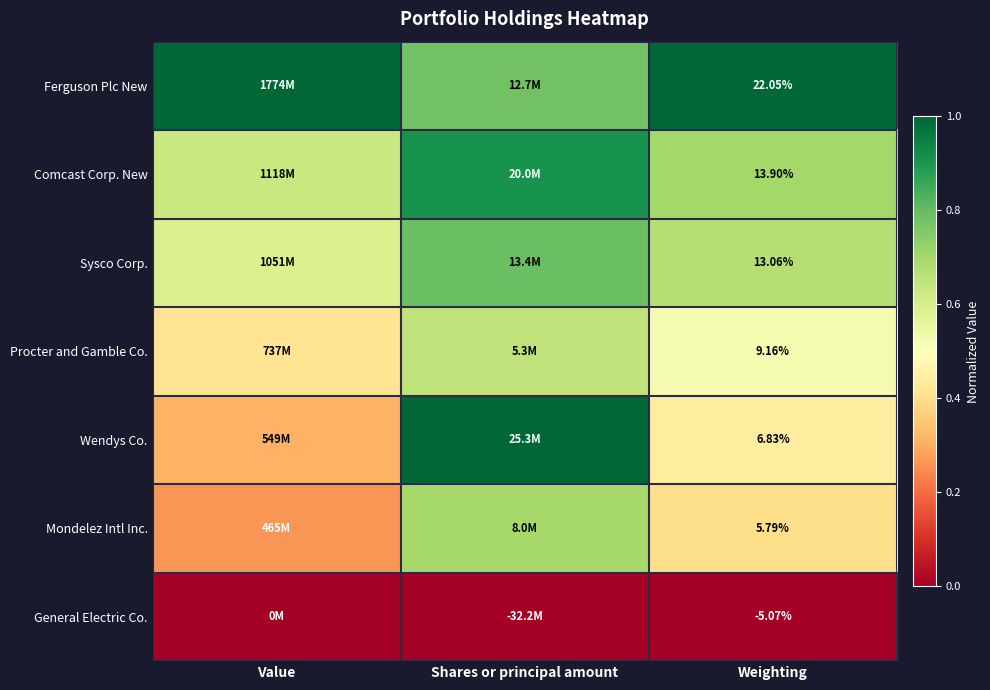

At how many categories does at least one series exceed 0?

3